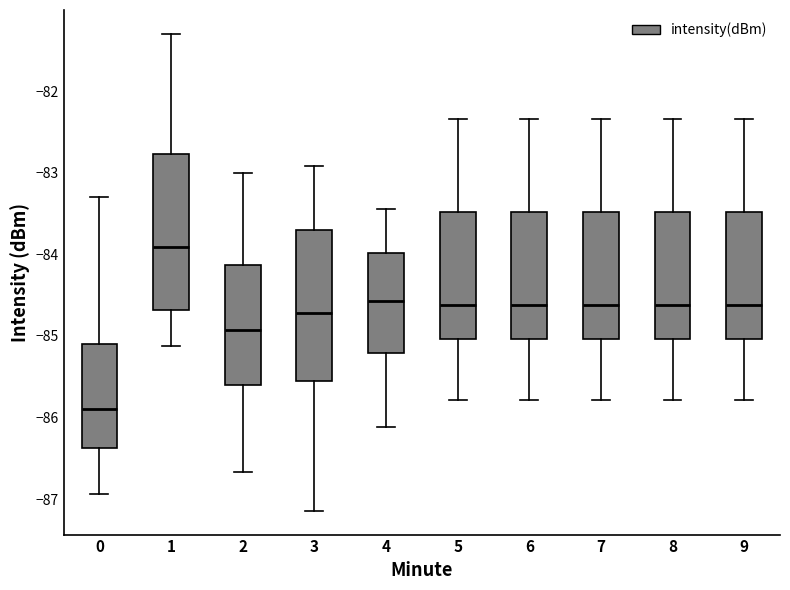

Reading left to right, read every box against the y-axis: the position of its median line, the range the box covers, and the ends of its whiskers. The values are not printed on the chart, so give them approximately, as read against the axis.

0: median -85.9, box -86.4 to -85.1, whiskers -86.9 to -83.3
1: median -83.9, box -84.7 to -82.8, whiskers -85.1 to -81.3
2: median -84.9, box -85.6 to -84.1, whiskers -86.7 to -83.0
3: median -84.7, box -85.6 to -83.7, whiskers -87.1 to -82.9
4: median -84.6, box -85.2 to -84.0, whiskers -86.1 to -83.4
5: median -84.6, box -85.0 to -83.5, whiskers -85.8 to -82.3
6: median -84.6, box -85.0 to -83.5, whiskers -85.8 to -82.3
7: median -84.6, box -85.0 to -83.5, whiskers -85.8 to -82.3
8: median -84.6, box -85.0 to -83.5, whiskers -85.8 to -82.3
9: median -84.6, box -85.0 to -83.5, whiskers -85.8 to -82.3